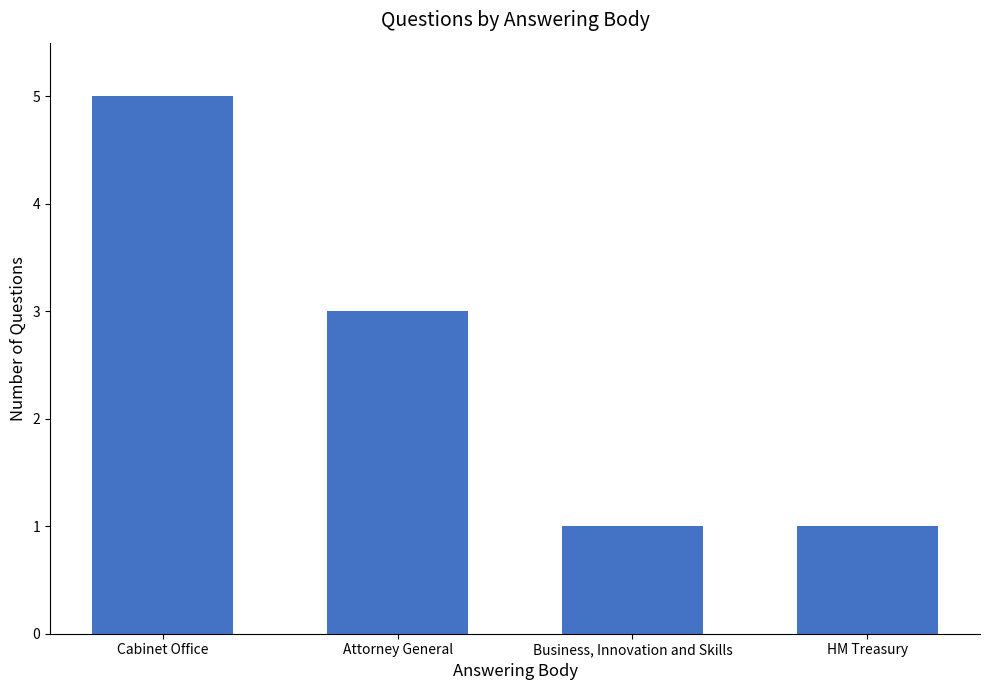

What is the label of the 1st bar from the right?

HM Treasury